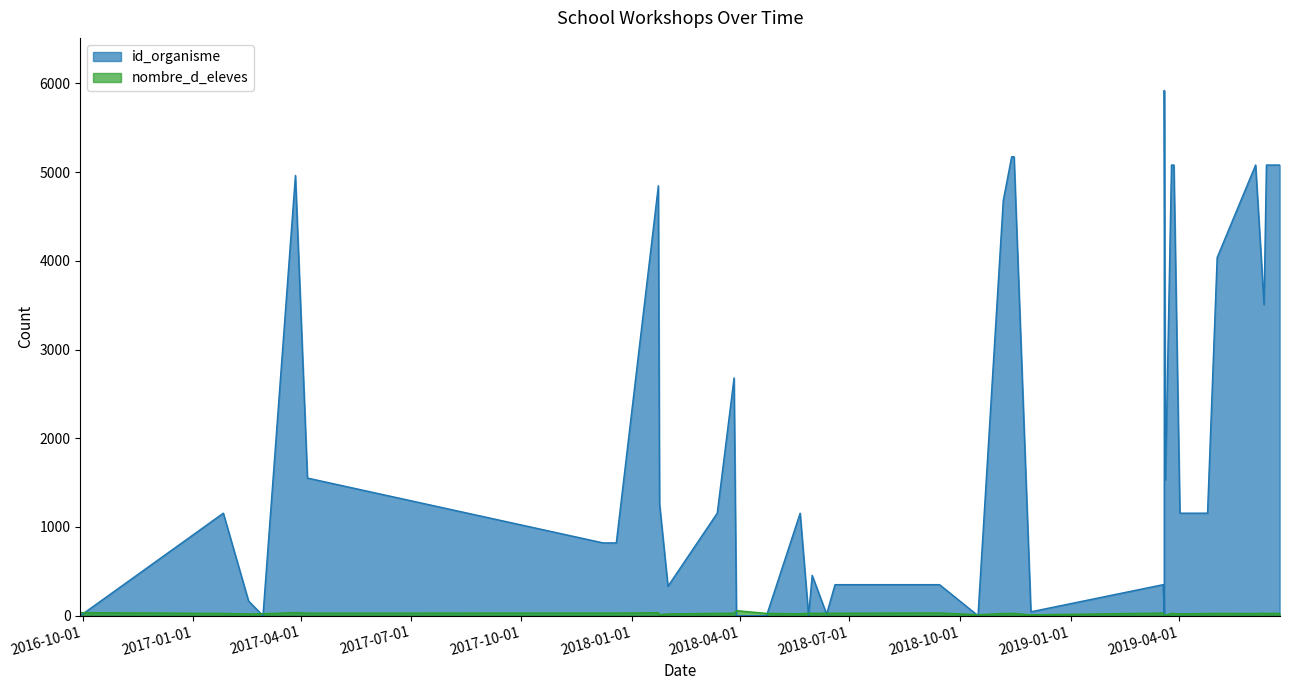

Which category has the lowest value across all series?

2018-10-16